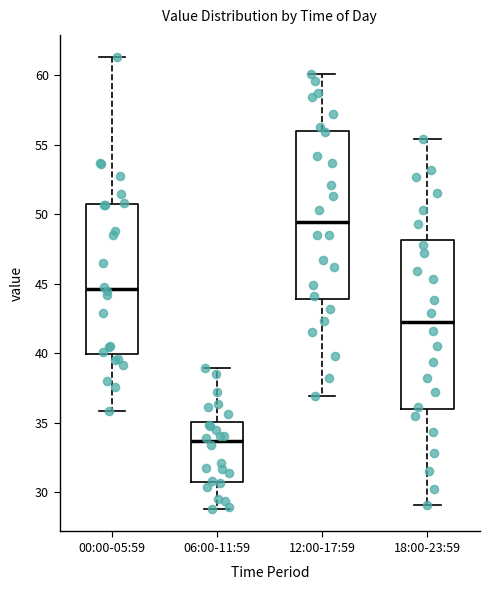

Reading left to right, transcribe this box plot: for each box, give where its median line is, the range the box spans, and where its two whiskers end, as read against the y-axis. The values are not printed on the chart, so give them approximately, as read against the axis.

00:00-05:59: median 44.5, box 40.0 to 50.5, whiskers 36.0 to 61.5
06:00-11:59: median 33.5, box 31.0 to 35.0, whiskers 29.0 to 39.0
12:00-17:59: median 49.5, box 44.0 to 56.0, whiskers 37.0 to 60.0
18:00-23:59: median 42.5, box 36.0 to 48.0, whiskers 29.0 to 55.5